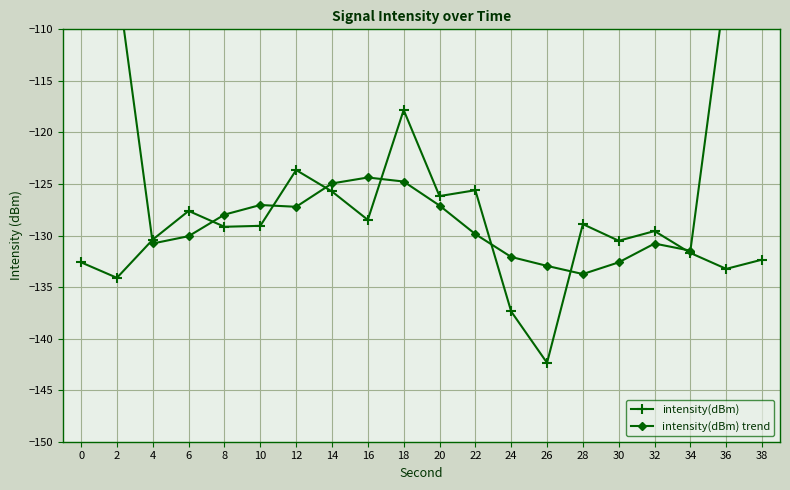

How many lines are shown in the chart?

2